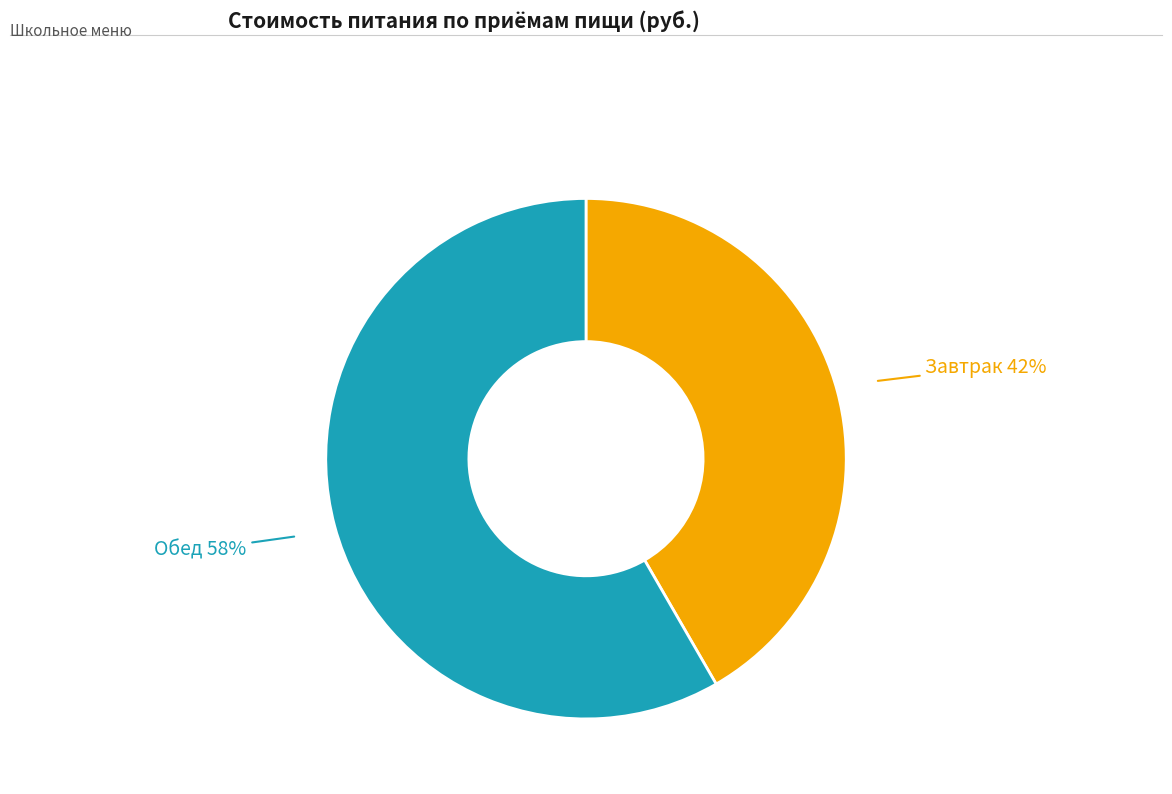

To the nearest percent, what is the average slice percentage?

50%